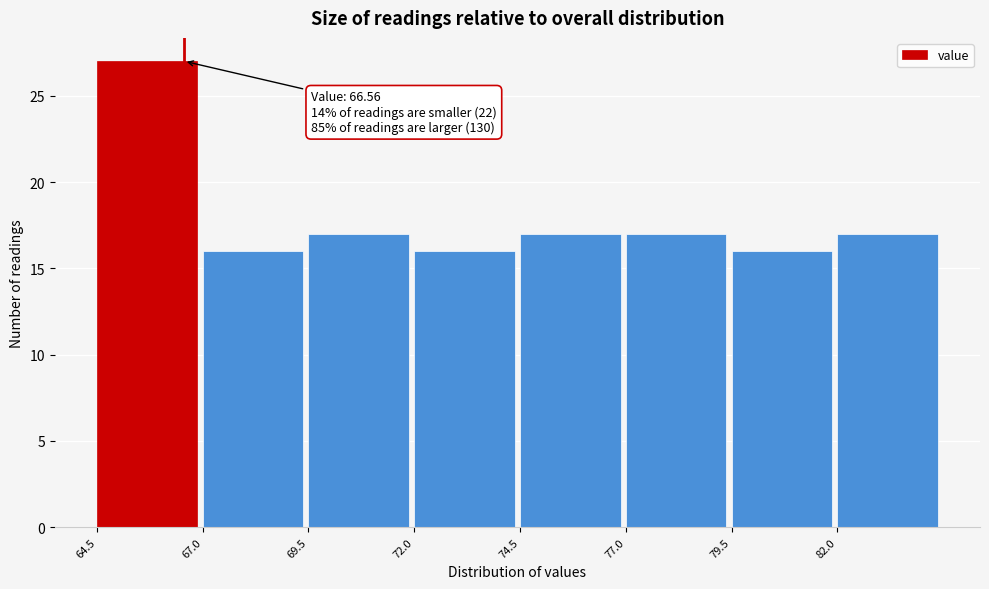

Which range on the x-axis has the tallest bar?

64.5 to 67.0